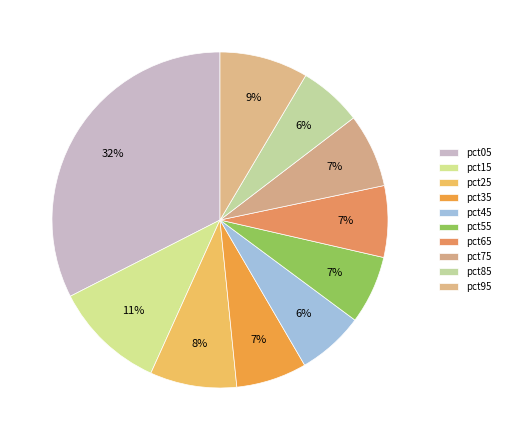

To the nearest percent, what portion does pct85 represent?

6%